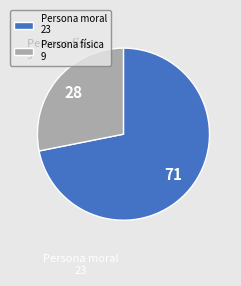

How many segments does this pie chart have?

2